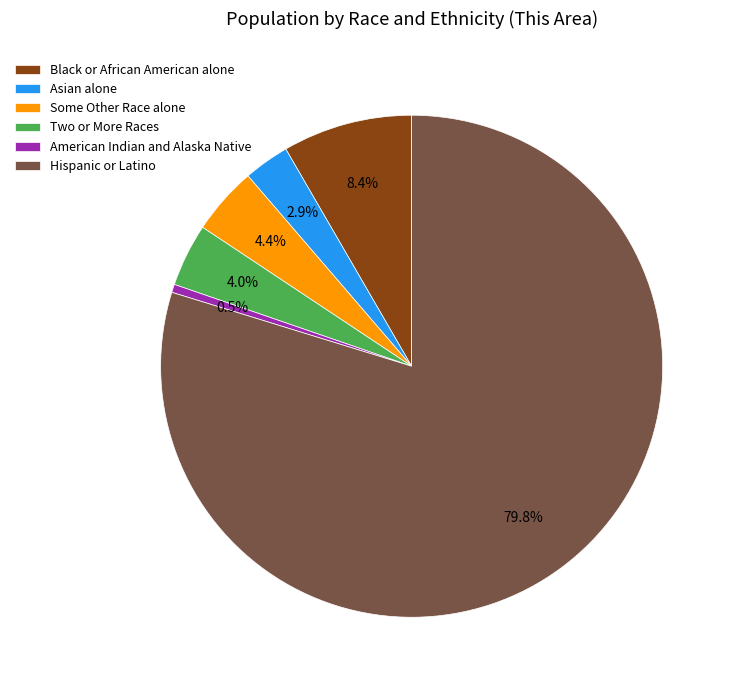

To the nearest percent, what percentage of the pie is Some Other Race alone?

4%